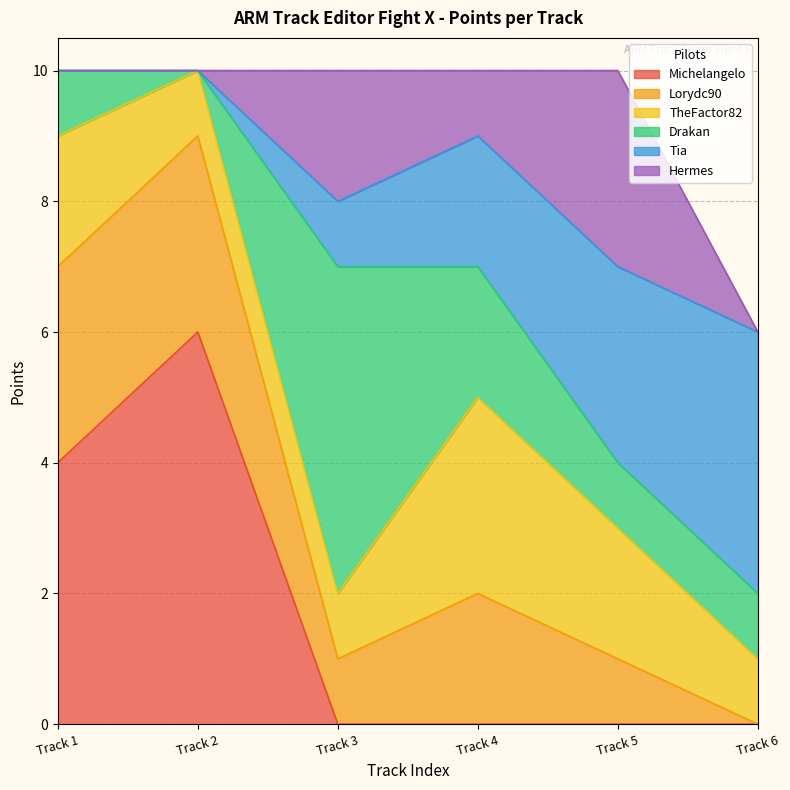

The value of Michelangelo at Track 5 is 0. True or false?

True